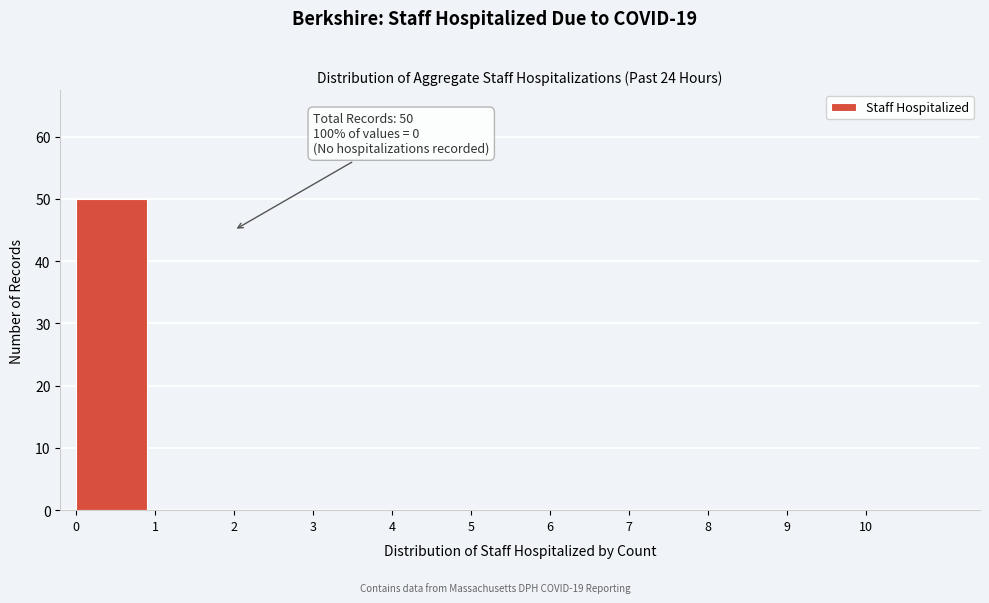

Reading left to right, transcribe all the data shown in this chart.

0=50	1=0	2=0	3=0	4=0	5=0	6=0	7=0	8=0	9=0	10=0